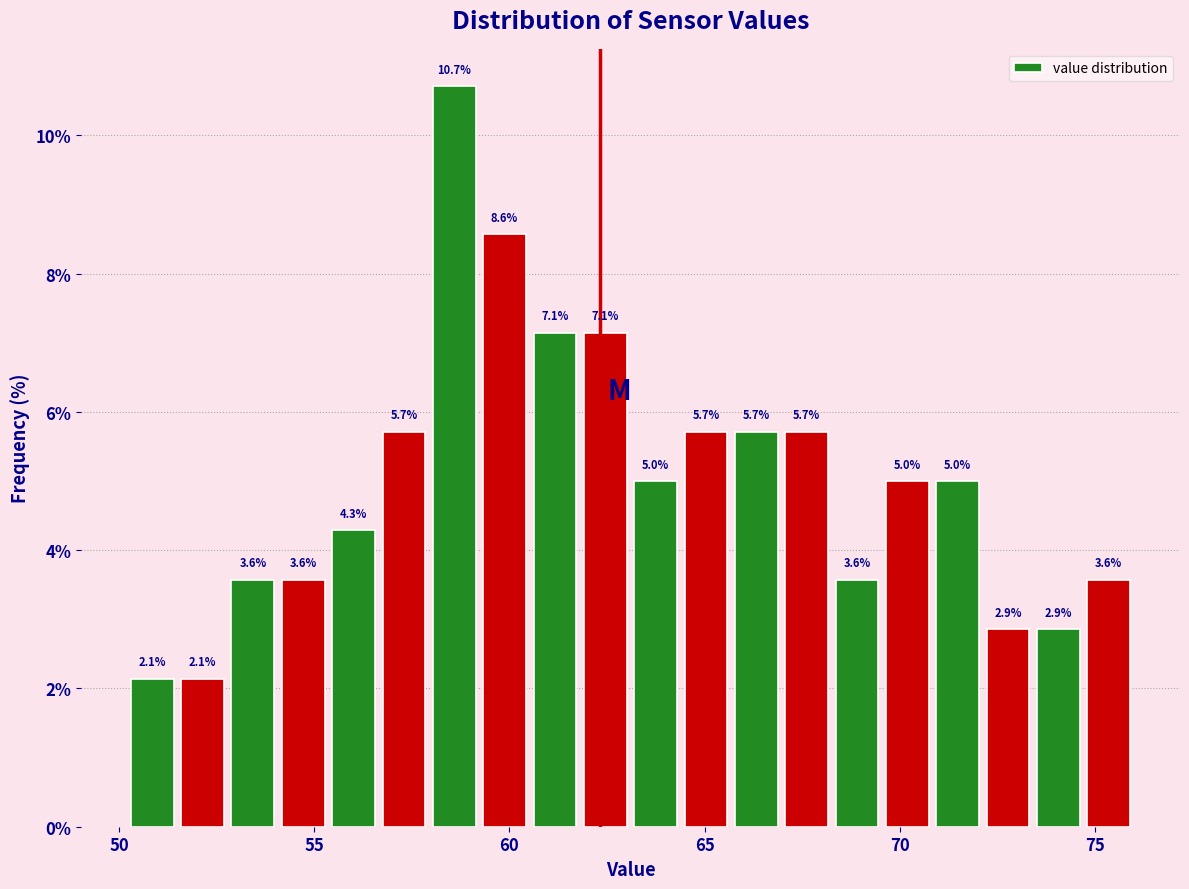

Around what value on the x-axis is the tallest bar? Give the approximate position of its centre, as read against the axis.

58.5